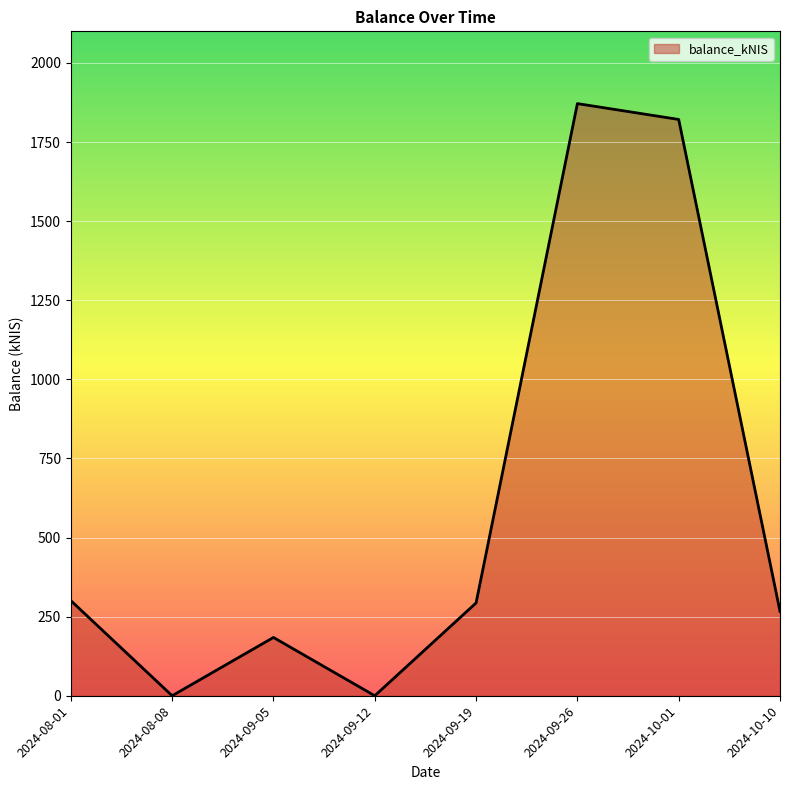

How many interior local peaks (higher than both neighbors) does the data have?

2